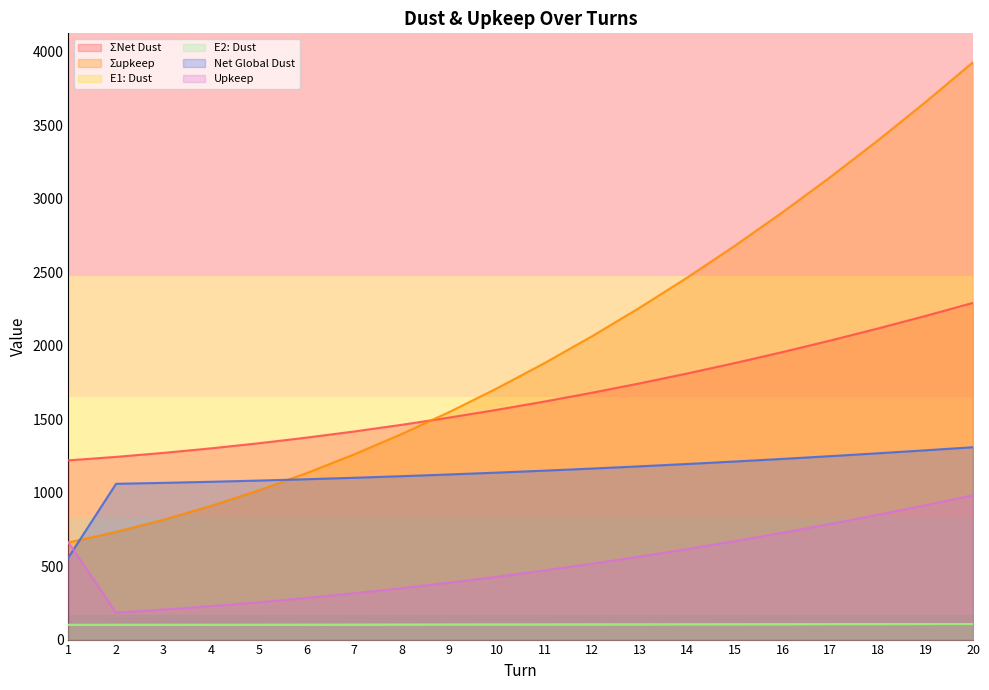

Is the value of E1: Dust at 6 greater than the value of Σupkeep at 18?

No